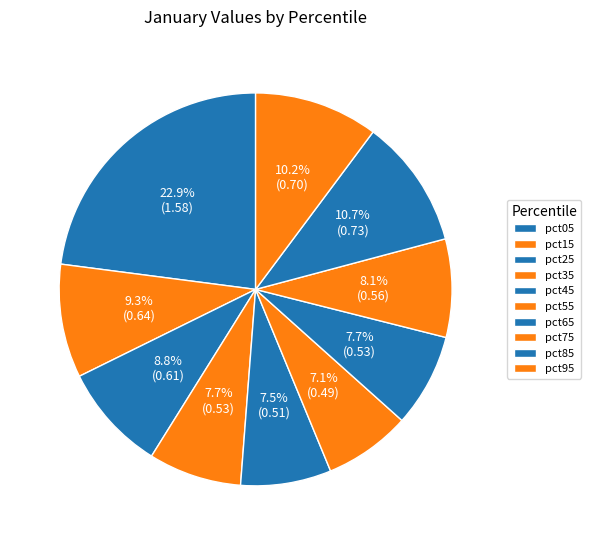

Is it true that pct15 is 9% of the pie?

True